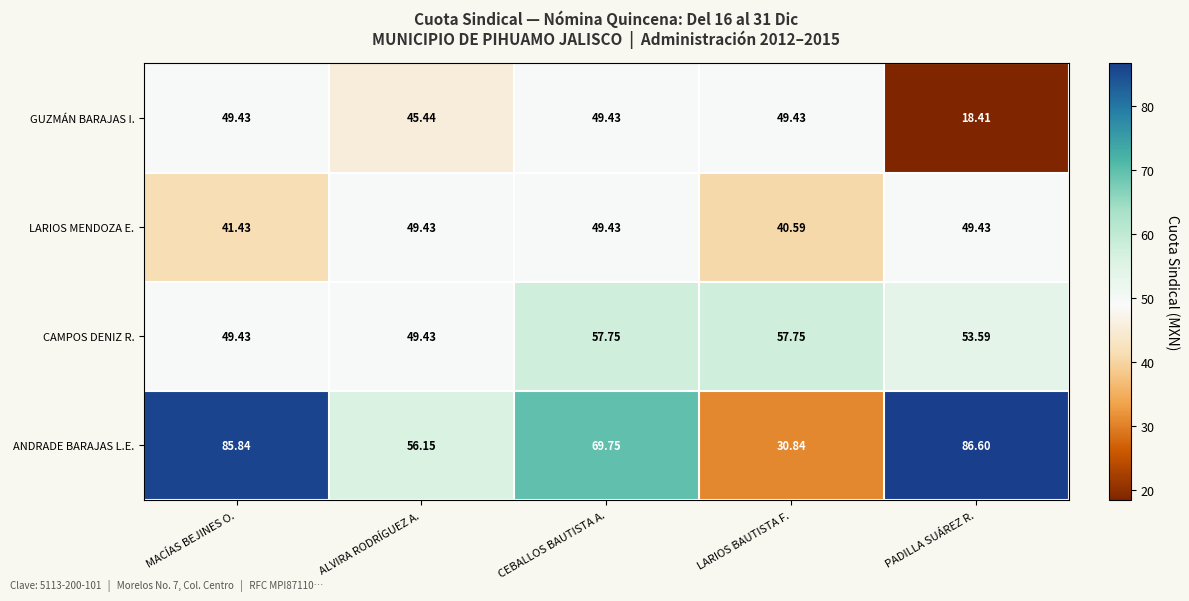

Between LARIOS BAUTISTA F. and PADILLA SUÁREZ R., which series saw the biggest shift?

ANDRADE BARAJAS L.E.